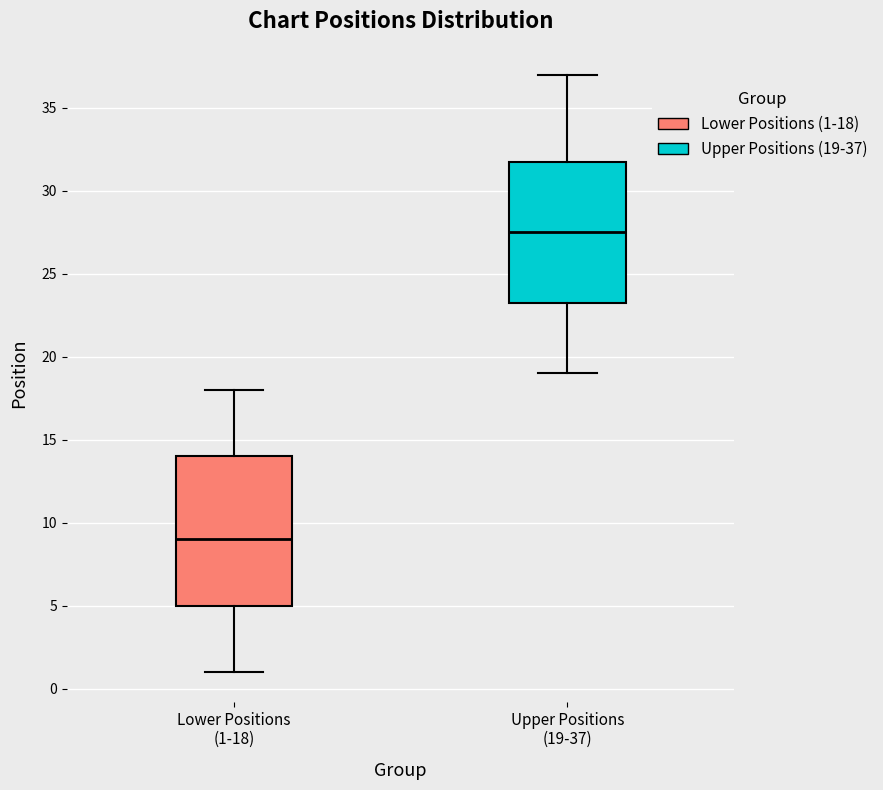

Reading left to right, transcribe this box plot: for each box, give where its median line is, the range the box spans, and where its two whiskers end, as read against the y-axis. The values are not printed on the chart, so give them approximately, as read against the axis.

Lower Positions (1-18): median 9.0, box 5.0 to 14.0, whiskers 1.0 to 18.0
Upper Positions (19-37): median 27.5, box 23.5 to 32.0, whiskers 19.0 to 37.0